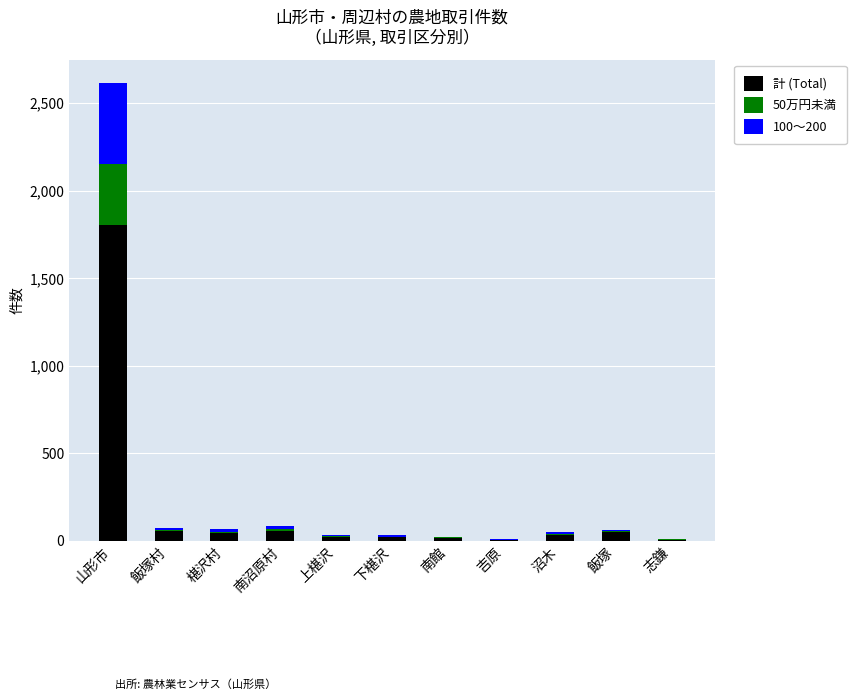

What is the highest value of the 計 (Total) series?

1805